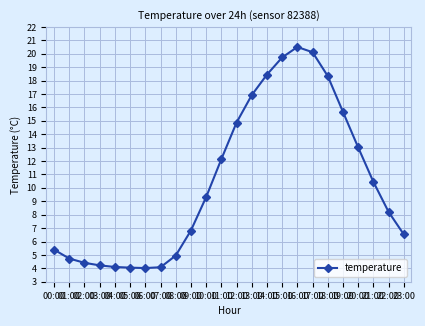

How many data points are above 9?

12